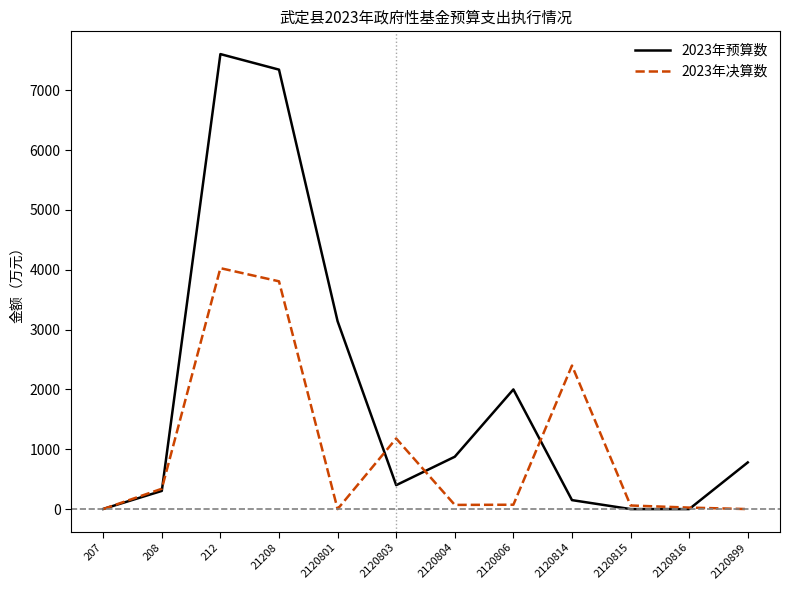

Which series has the widest spread of values?

2023年预算数